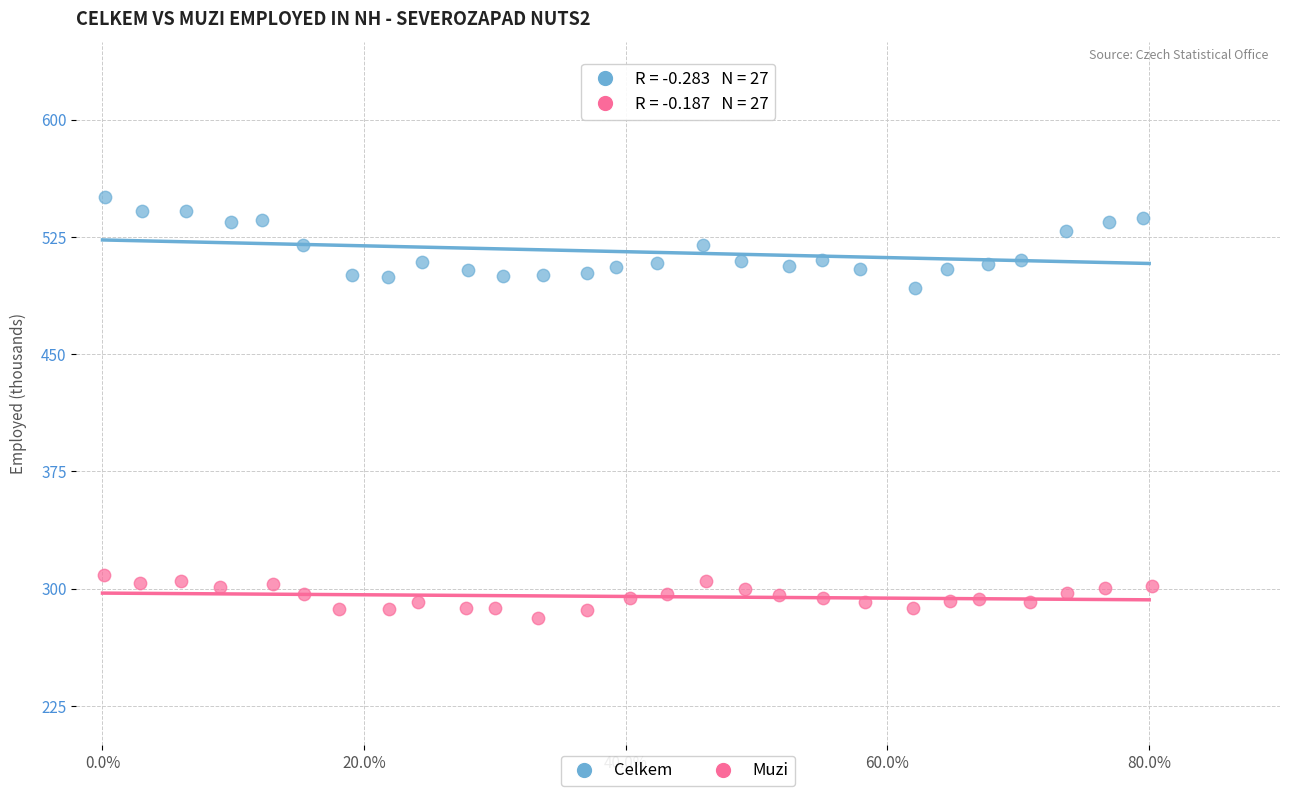

Which series contains the highest Y value?

Celkem